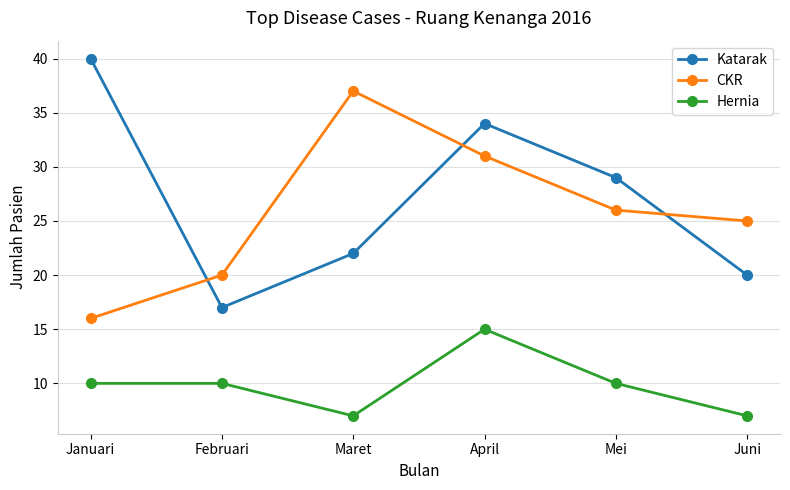

Reading left to right, what are all the values shown in this chart?

Katarak: Januari=40	Februari=17	Maret=22	April=34	Mei=29	Juni=20
CKR: Januari=16	Februari=20	Maret=37	April=31	Mei=26	Juni=25
Hernia: Januari=10	Februari=10	Maret=7	April=15	Mei=10	Juni=7